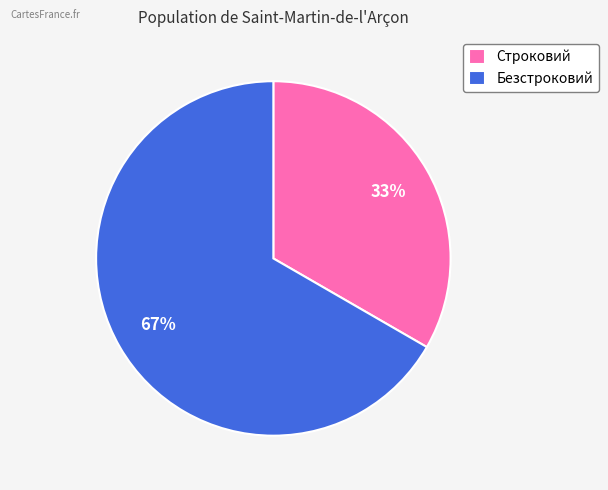

Combined, do Строковий and Безстроковий account for over 50%?

Yes